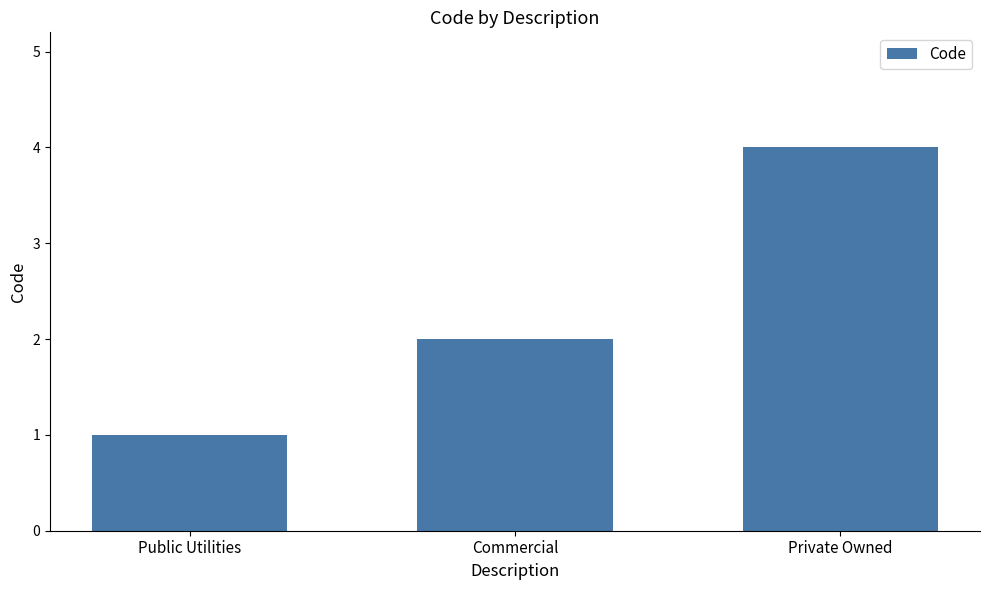

The value at Commercial is 3. True or false?

False